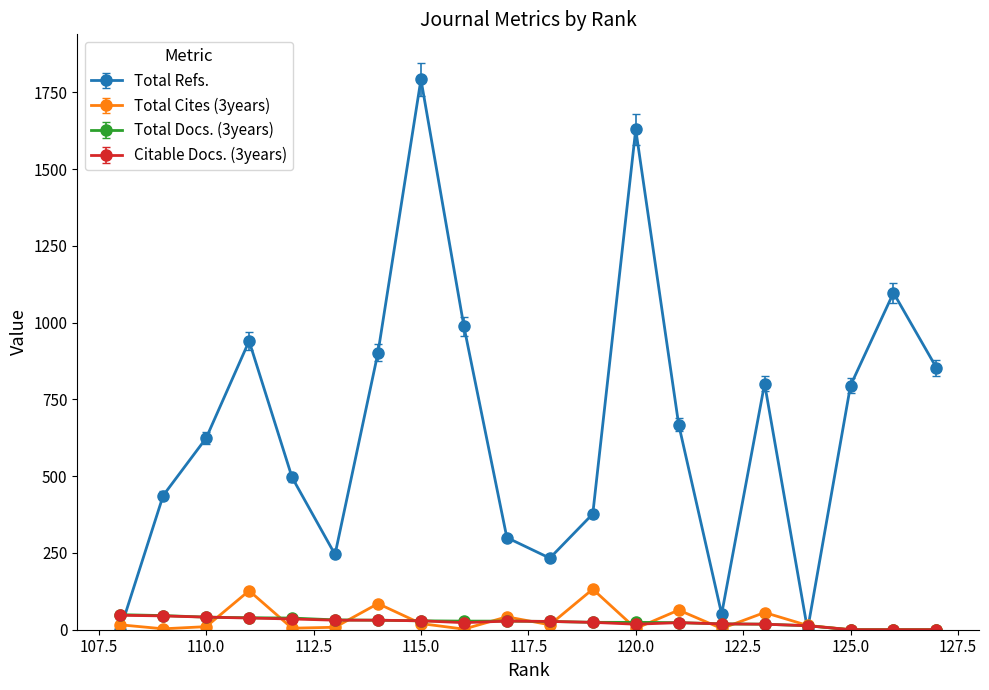

True or false: Total Cites (3years) has a value of 10.8 at 118.

False